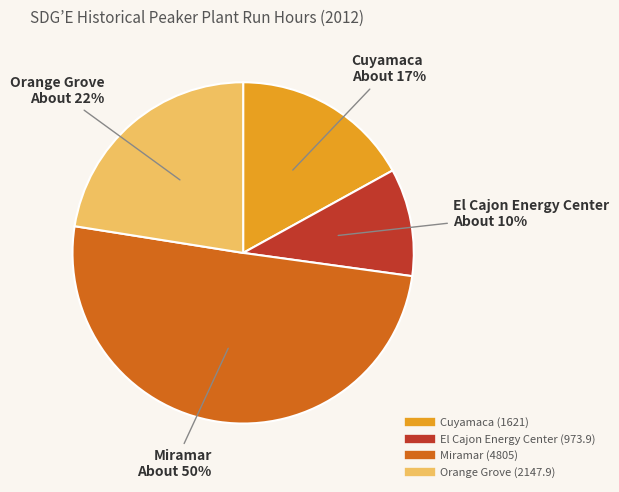

To the nearest percent, what portion does Orange Grove represent?

22%